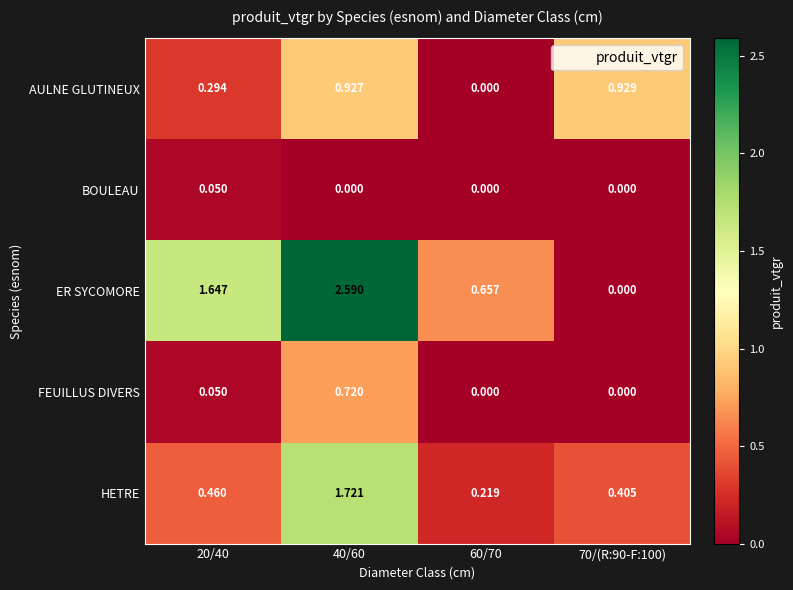

Which series changed the most between 60/70 and 70/(R:90-F:100)?

AULNE GLUTINEUX